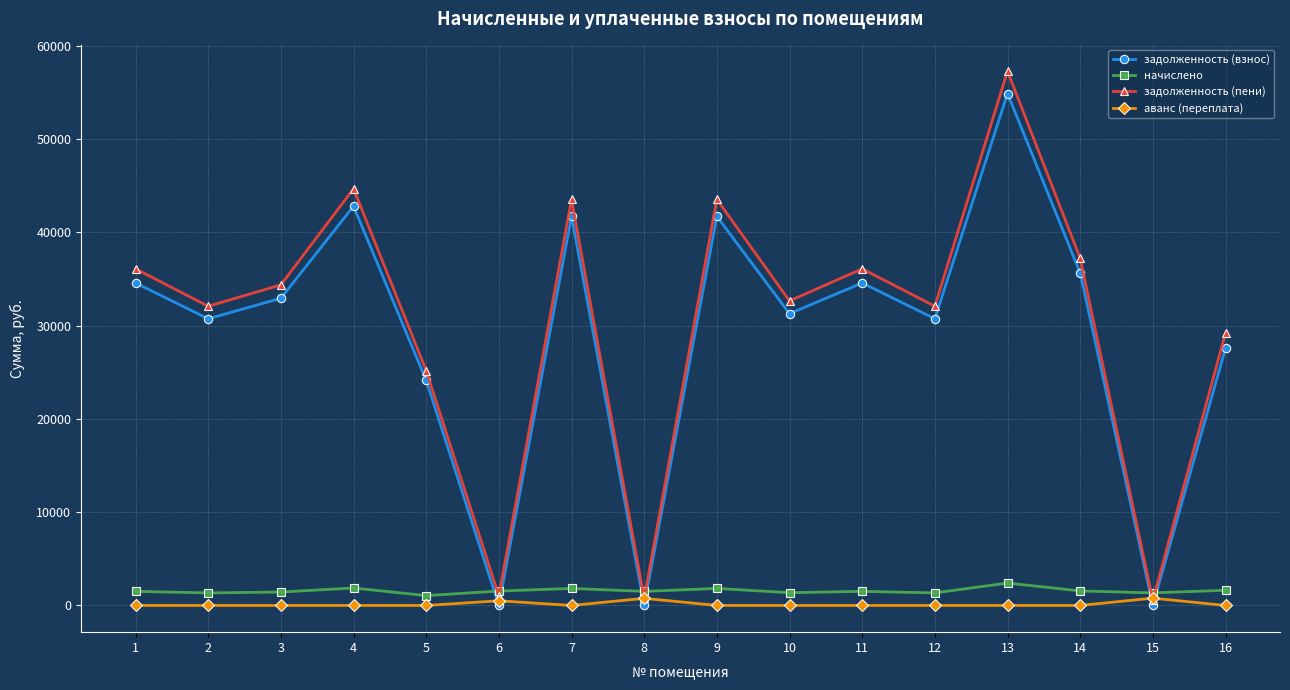

True or false: начислено and аванс (переплата) intersect in this chart.

False